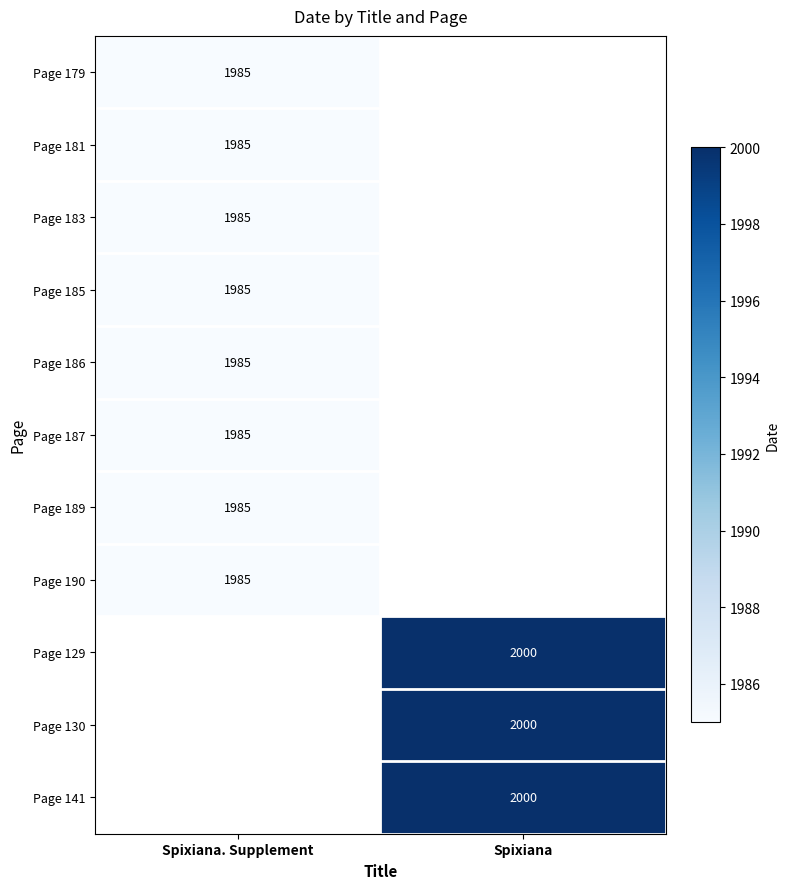

Which category has the lowest value across all series?

Spixiana. Supplement